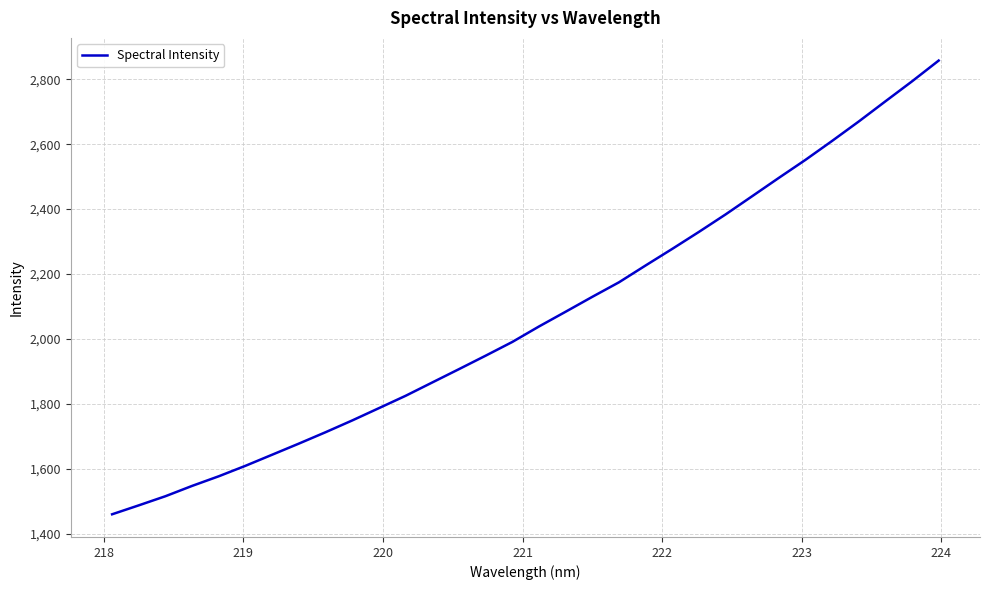

What is the smallest value displayed?

1459.9